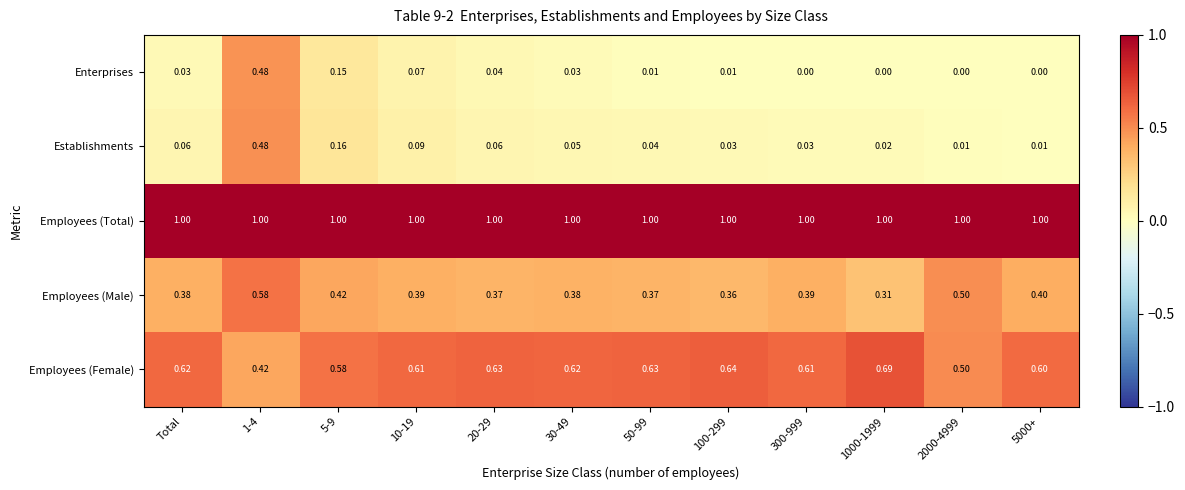

Which series has the largest total across all categories?

Employees (Total)